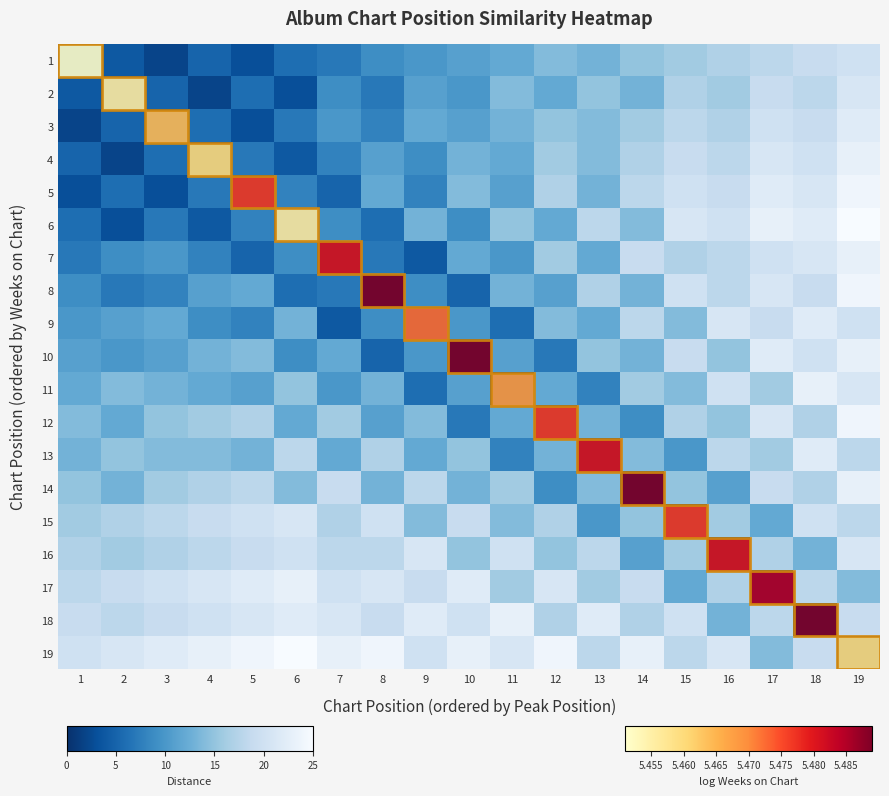

What is the maximum value shown in the chart?

25